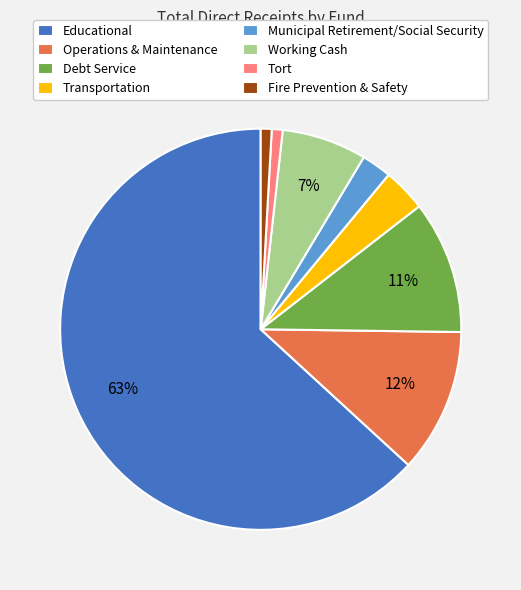

Between Operations & Maintenance and Transportation, which is larger?

Operations & Maintenance